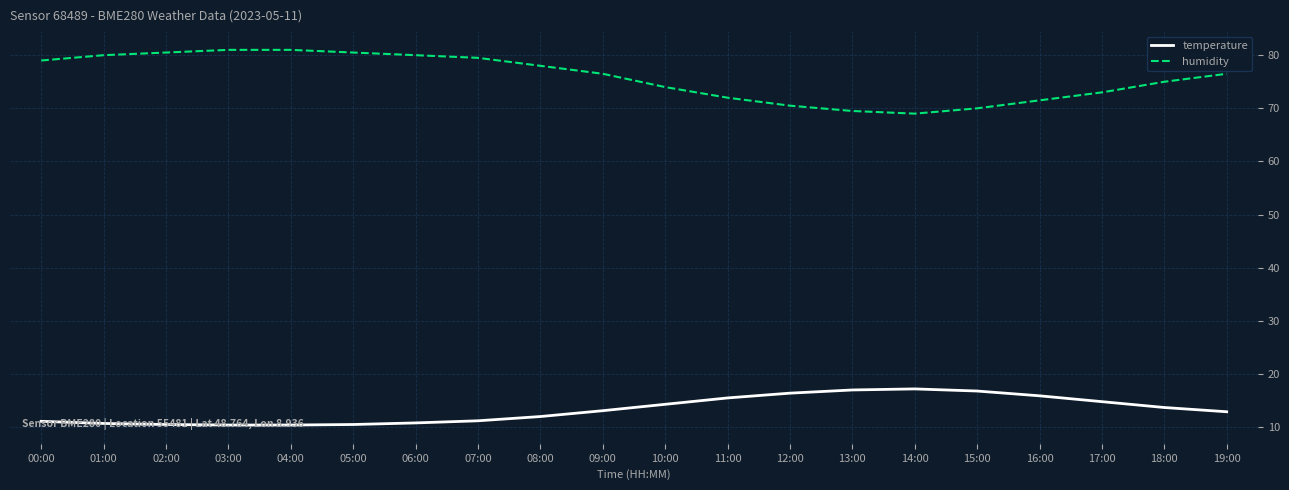

What is the difference between the maximum and minimum values in the humidity series?

12.0